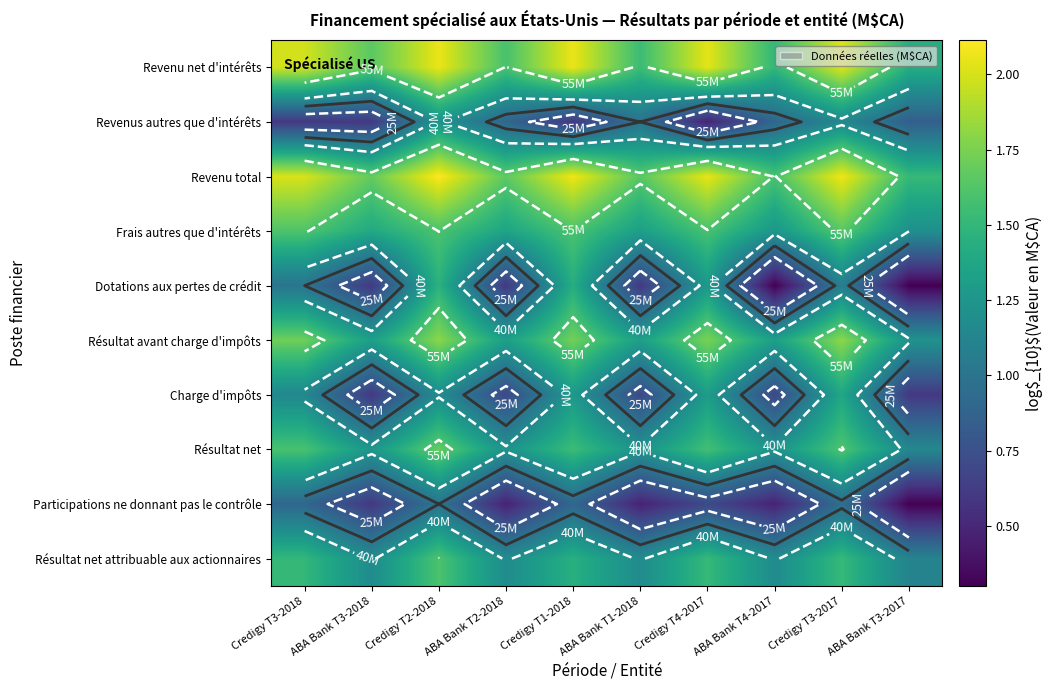

At how many categories does at least one series exceed 0?

10